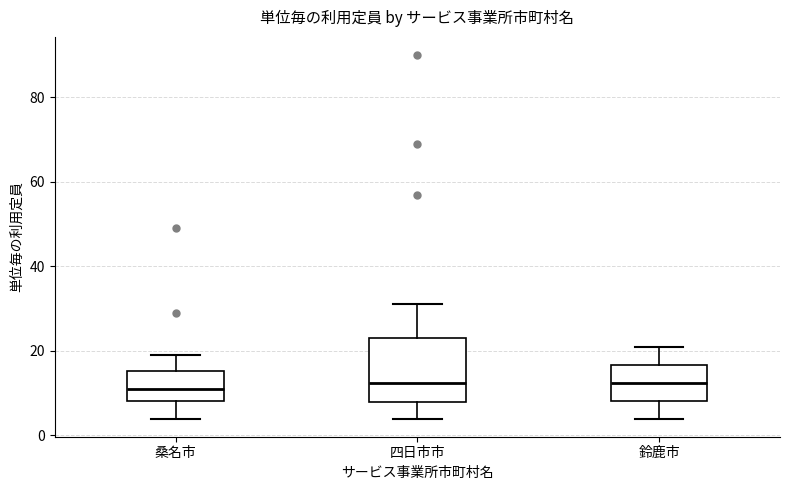

Reading left to right, read every box against the y-axis: the position of its median line, the range the box covers, and the ends of its whiskers. The values are not printed on the chart, so give them approximately, as read against the axis.

桑名市: median 12, box 8 to 16, whiskers 4 to 20
四日市市: median 12, box 8 to 24, whiskers 4 to 32
鈴鹿市: median 12, box 8 to 16, whiskers 4 to 22